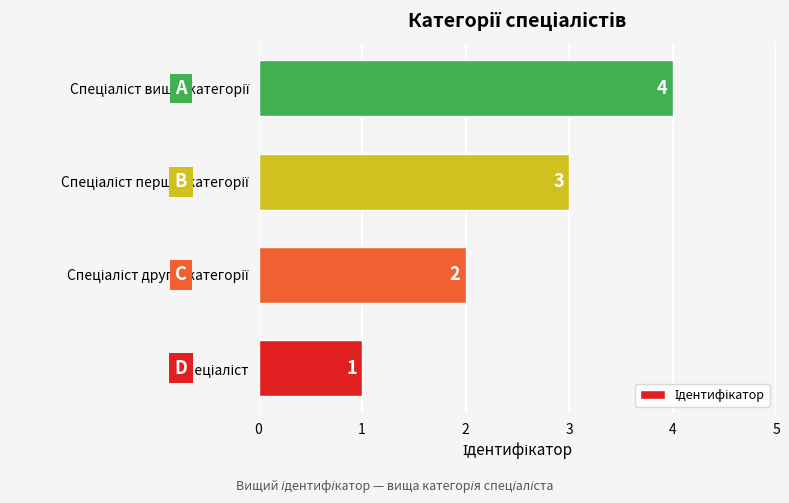

How many values are between 2 and 4?

3